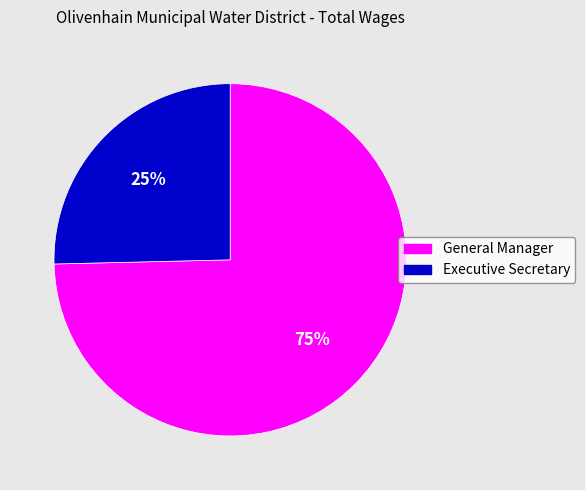

Is the sum of General Manager and Executive Secretary greater than half?

Yes